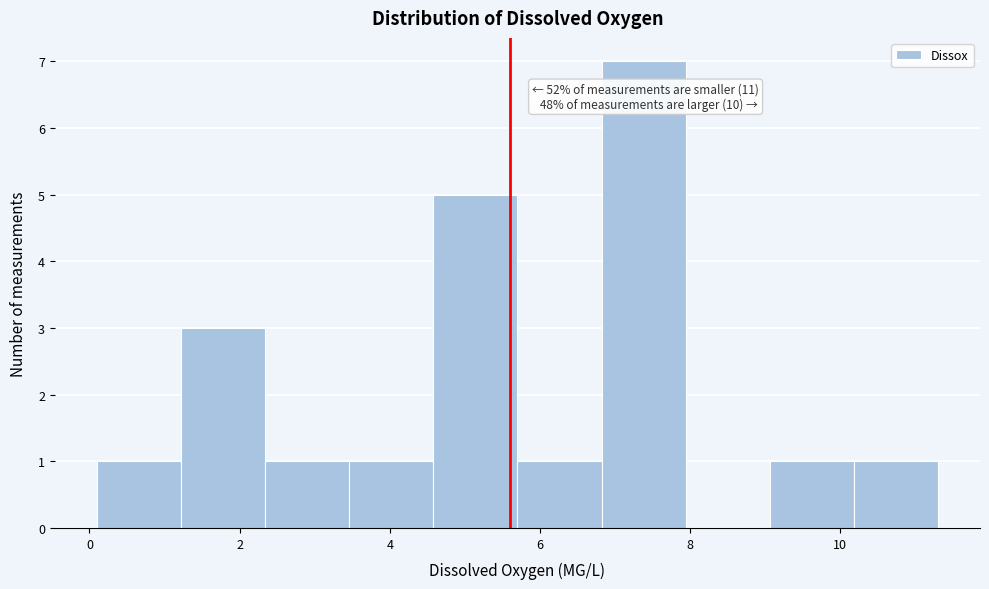

Which range on the x-axis has the tallest bar?

6.82 to 7.94